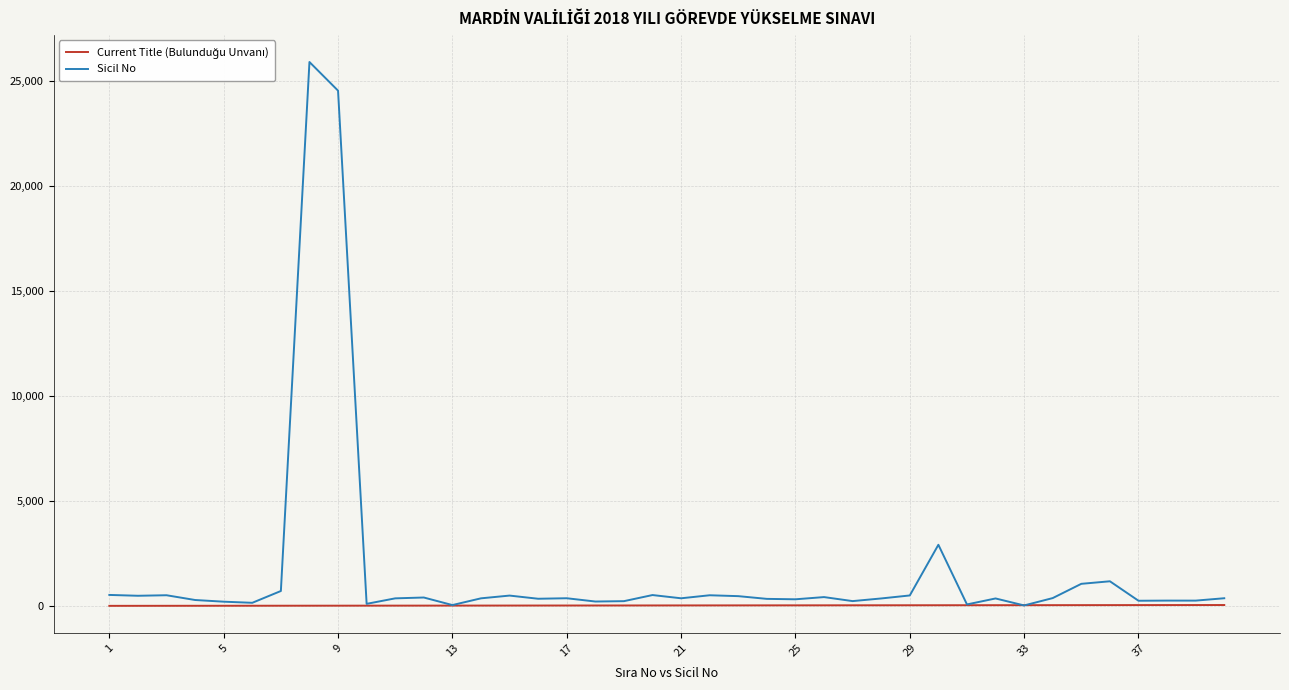

What is the greatest value displayed?

25909